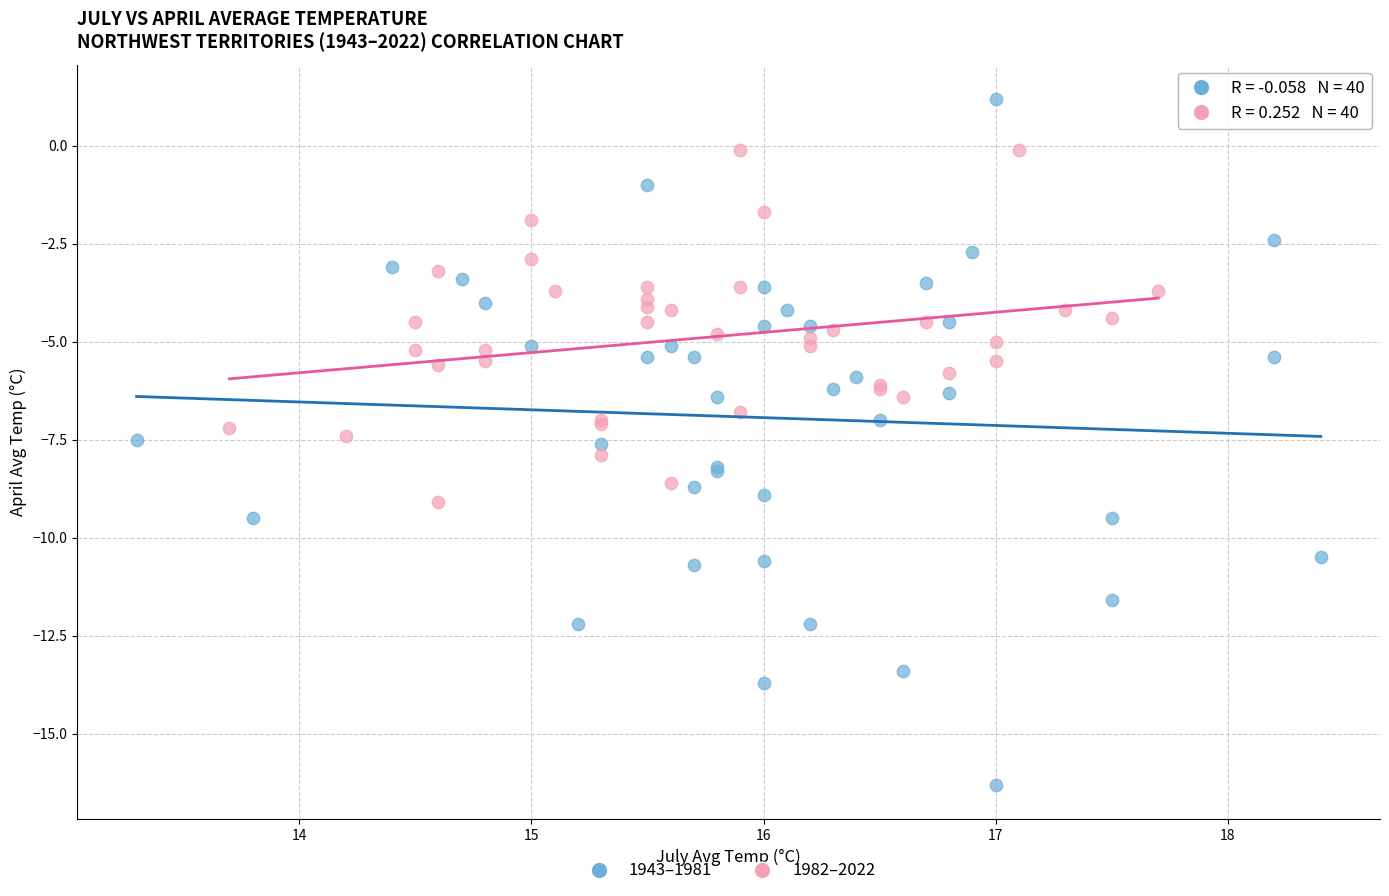

Which series reaches the maximum Y coordinate?

1943–1981